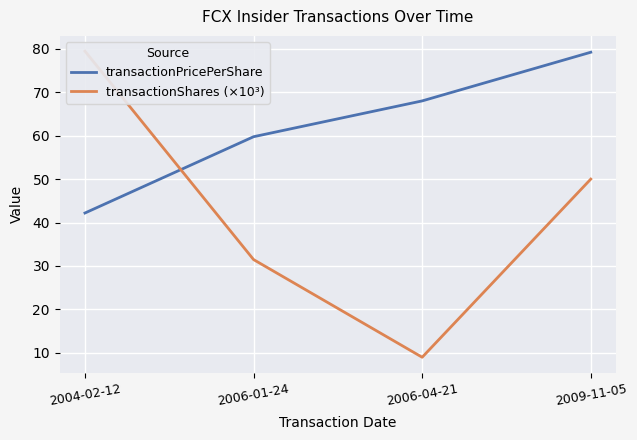

What is the value of the transactionShares (×10³) point at the 2nd from the left?

31.5